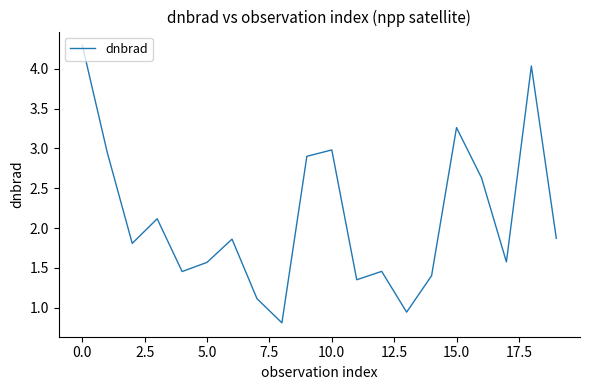

What is the minimum value shown in the chart?

0.8